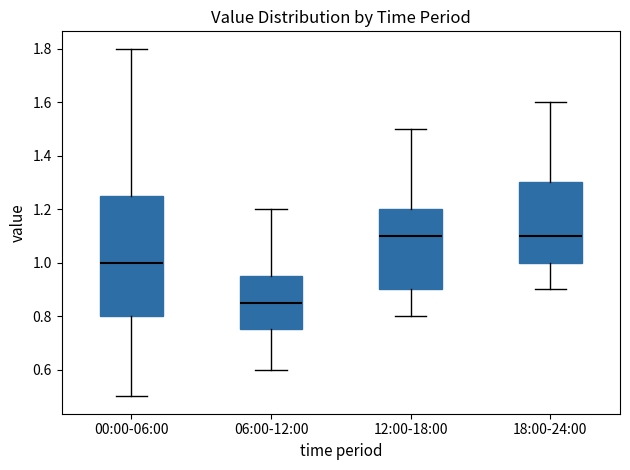

Reading left to right, read every box against the y-axis: the position of its median line, the range the box covers, and the ends of its whiskers. The values are not printed on the chart, so give them approximately, as read against the axis.

00:00-06:00: median 1.00, box 0.80 to 1.24, whiskers 0.50 to 1.80
06:00-12:00: median 0.86, box 0.76 to 0.96, whiskers 0.60 to 1.20
12:00-18:00: median 1.10, box 0.90 to 1.20, whiskers 0.80 to 1.50
18:00-24:00: median 1.10, box 1.00 to 1.30, whiskers 0.90 to 1.60